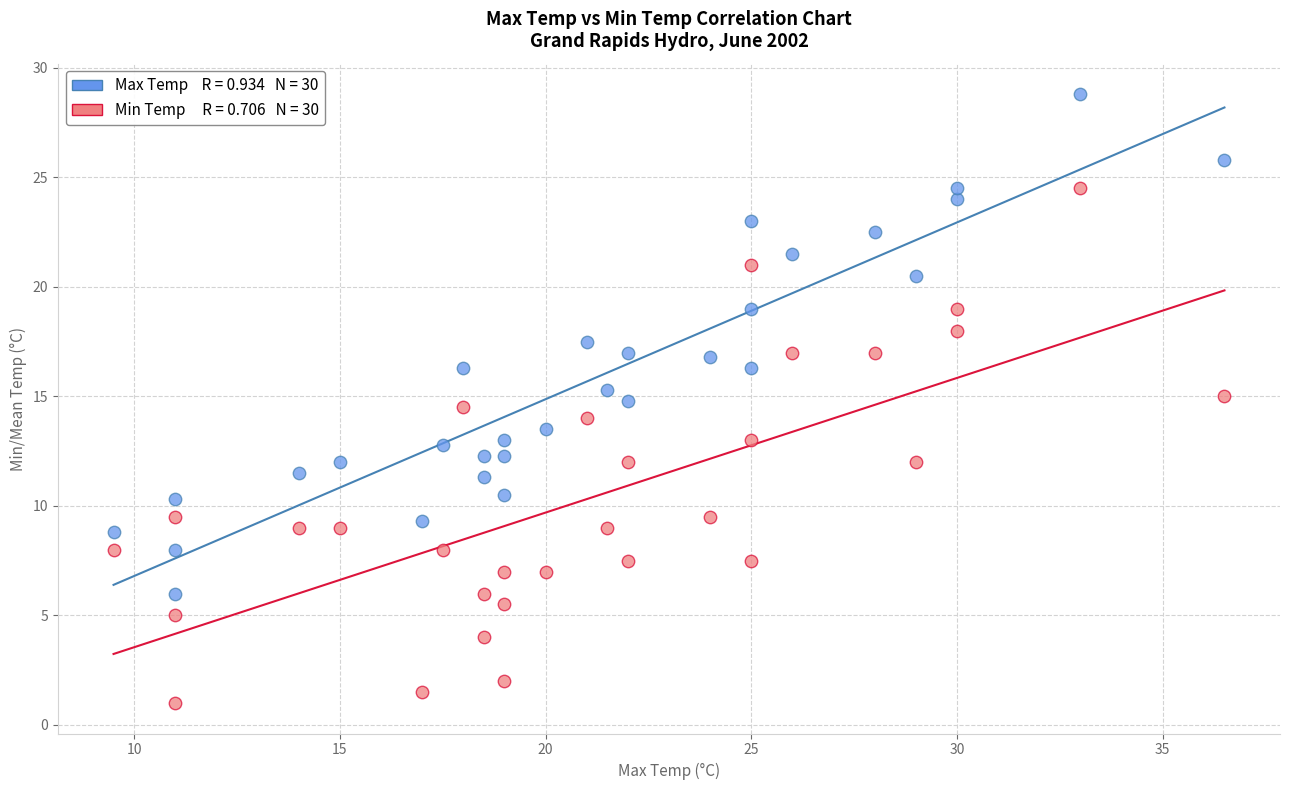

Across all data points, what is the range of Y values (max minus min)?

27.8